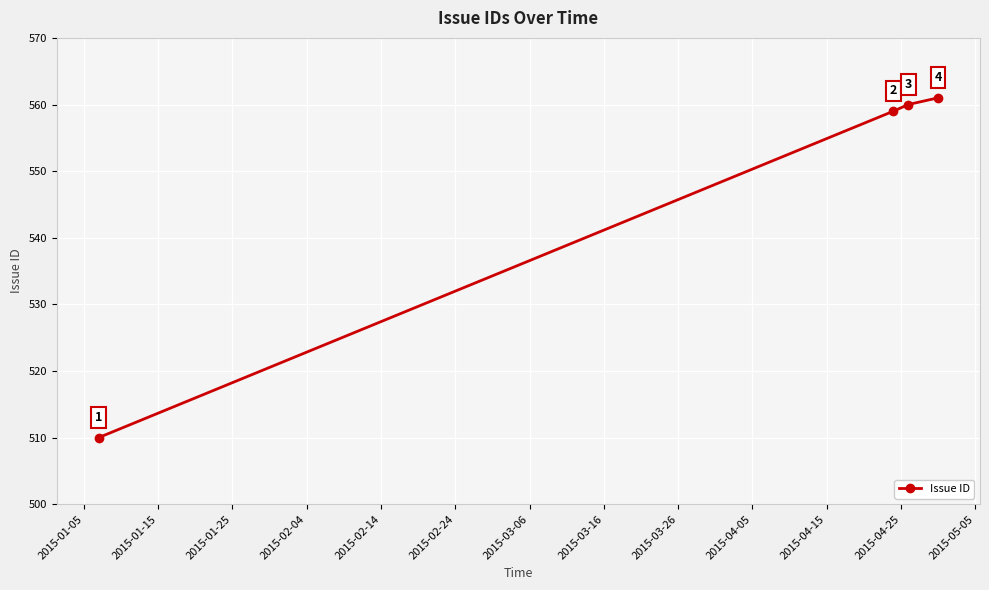

What is the value of the 2nd point from the left?

559